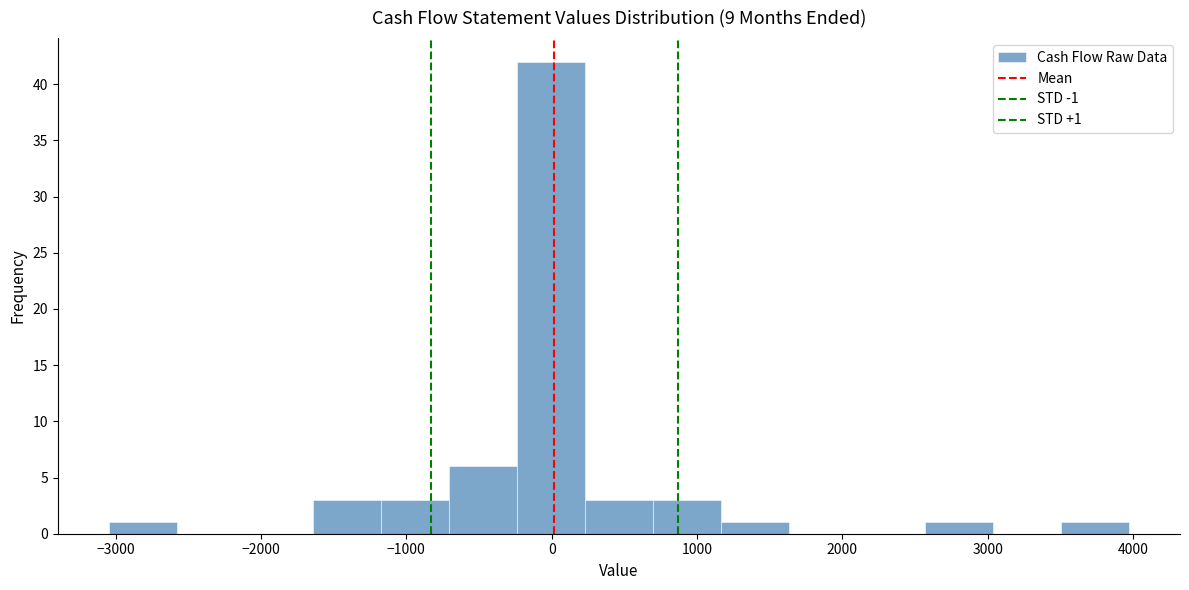

Over which range of the x-axis is the bar tallest?

-200 to 200